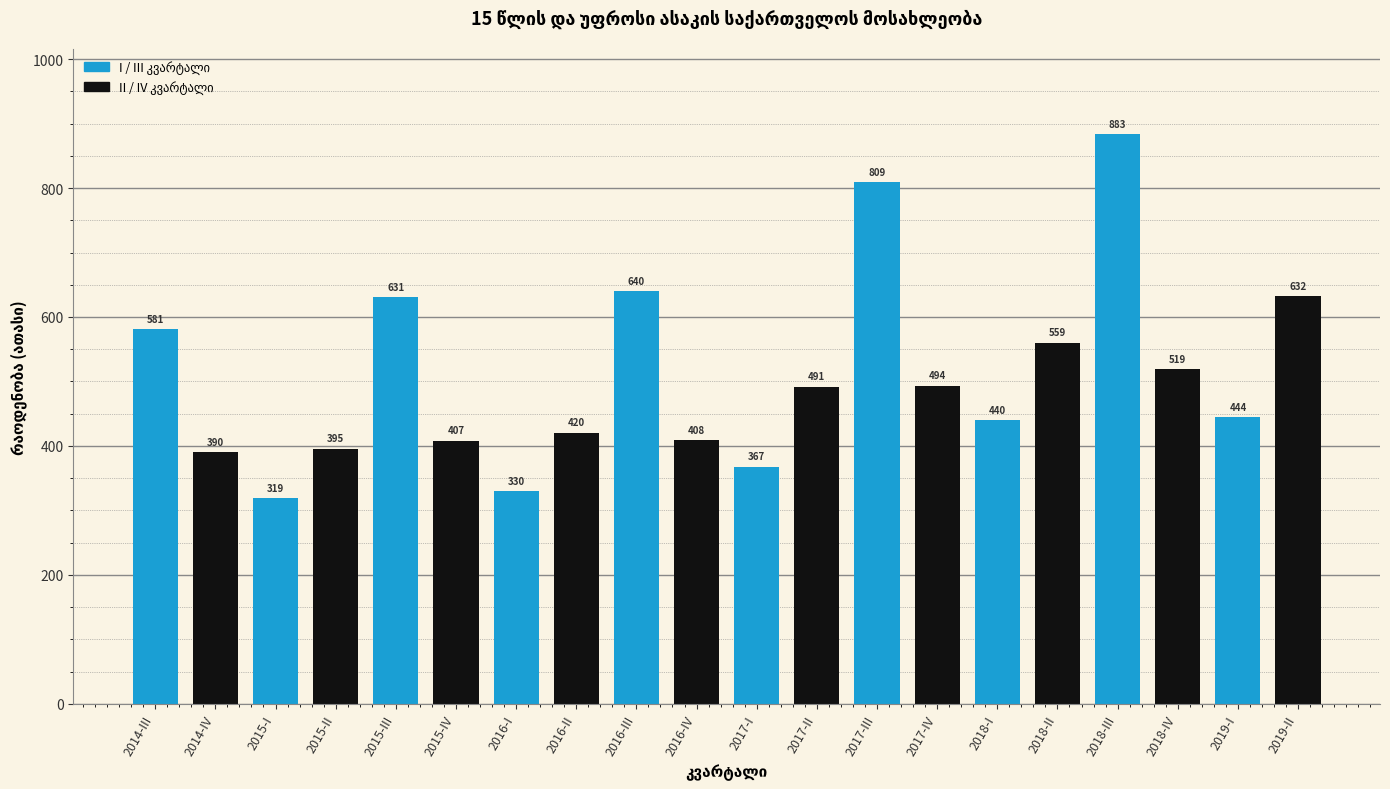

Between 2014-IV and 2019-II, which is larger?

2019-II